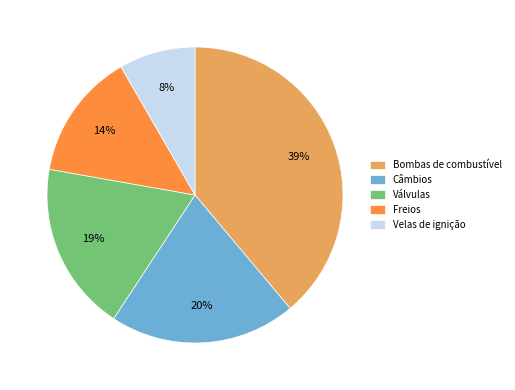

Is Freios the majority of the pie?

No